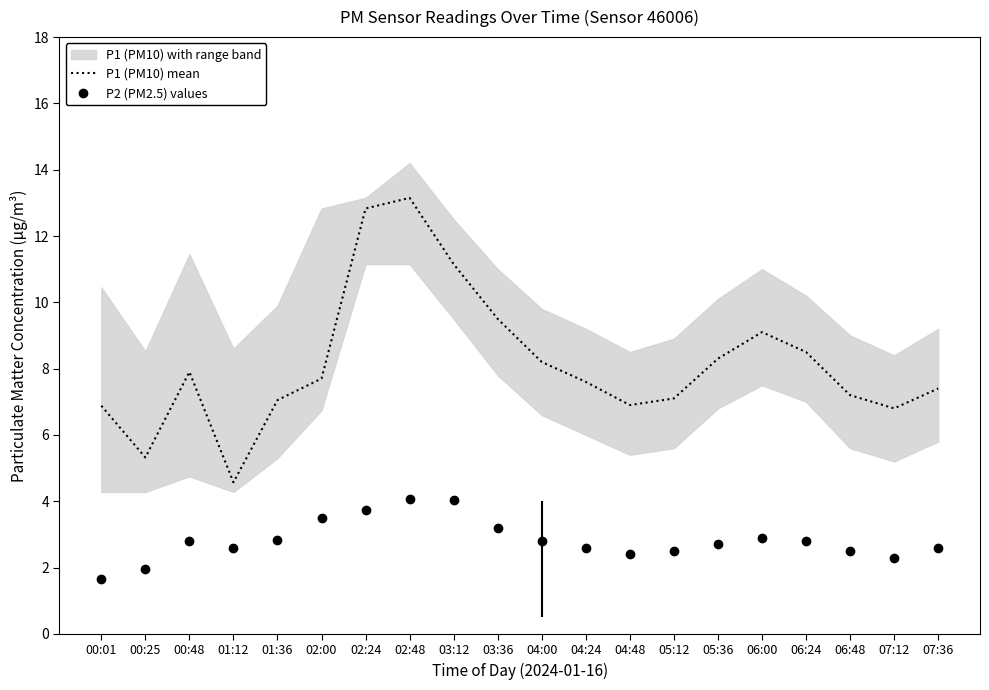

How many lines are shown in the chart?

2